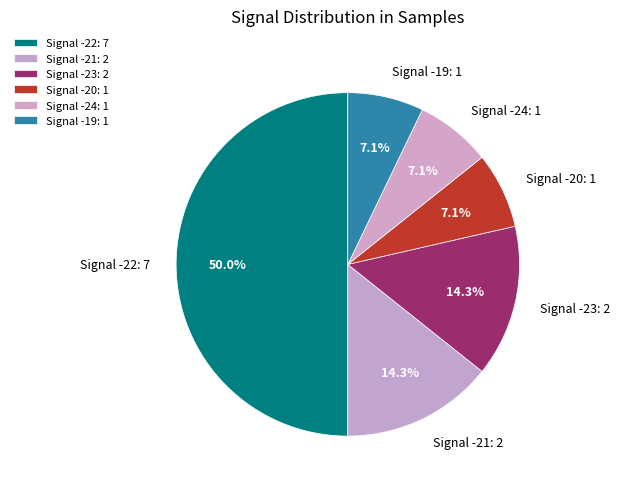

Does Signal -20 account for over 50% of the chart?

No